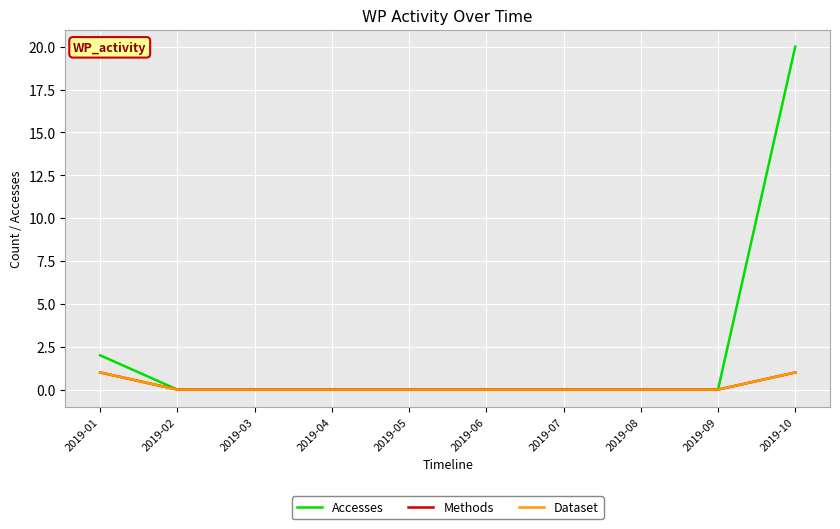

Rank the series at 2019-06 from lowest to highest value.

Accesses, Methods, Dataset